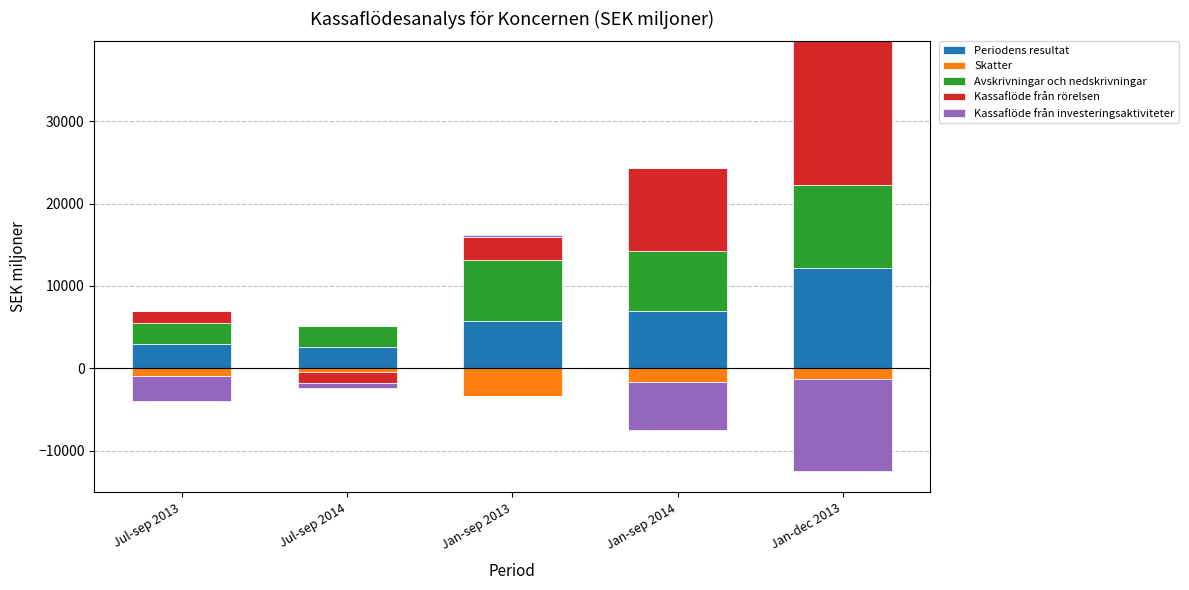

At which category is the sum across all series the highest?

Jan-dec 2013